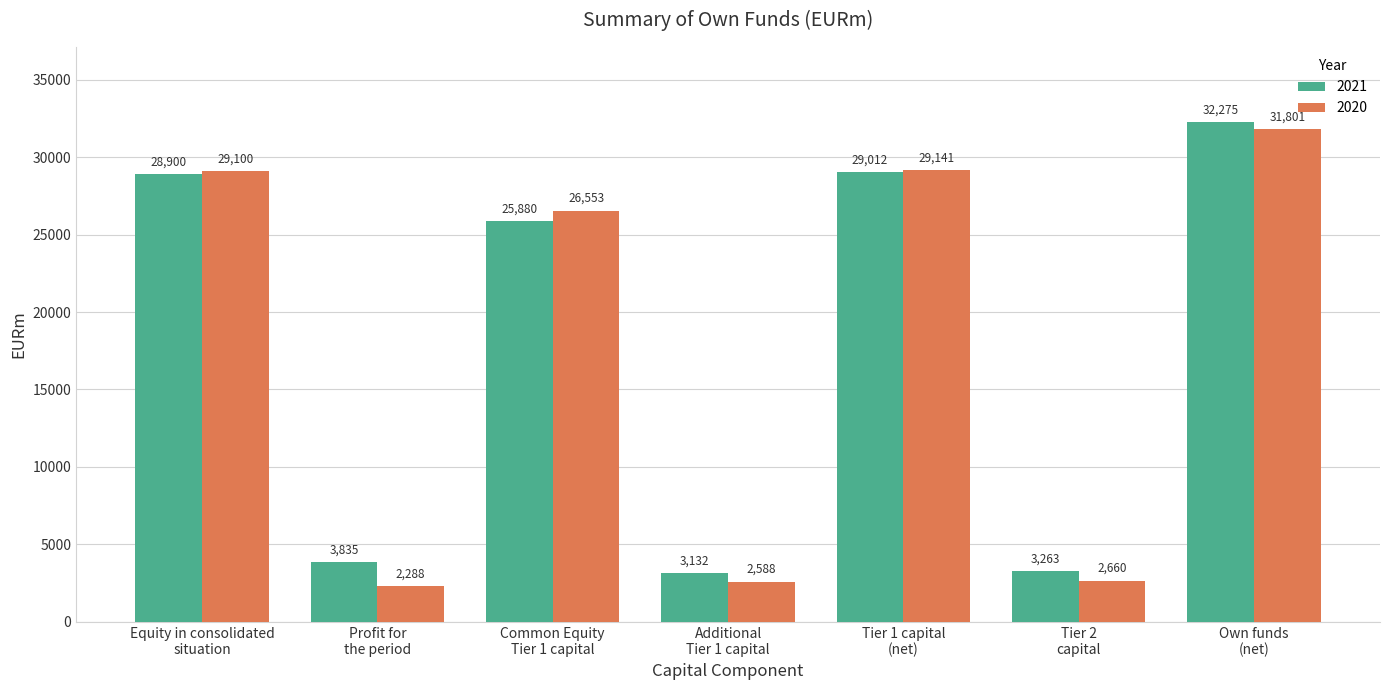

What is the average value of the 2020 series?

17733